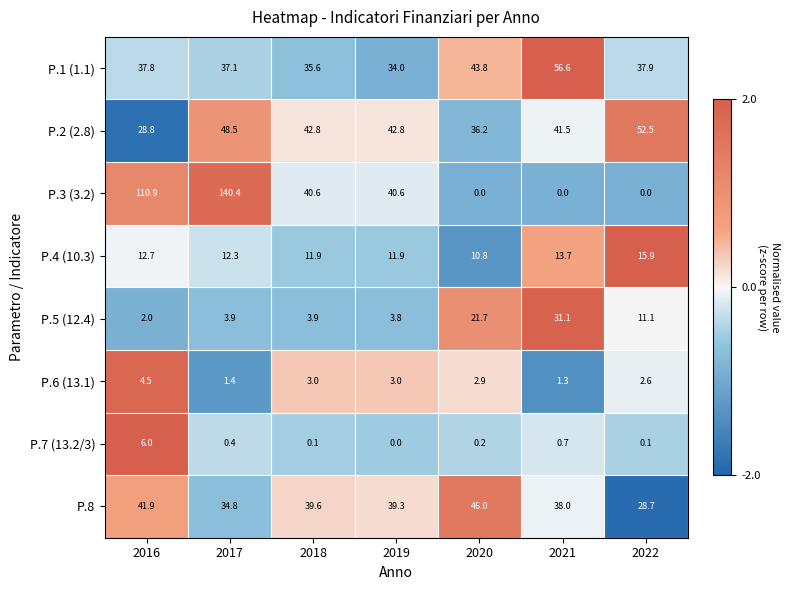

Which series has the widest spread of values?

P.3 (3.2)